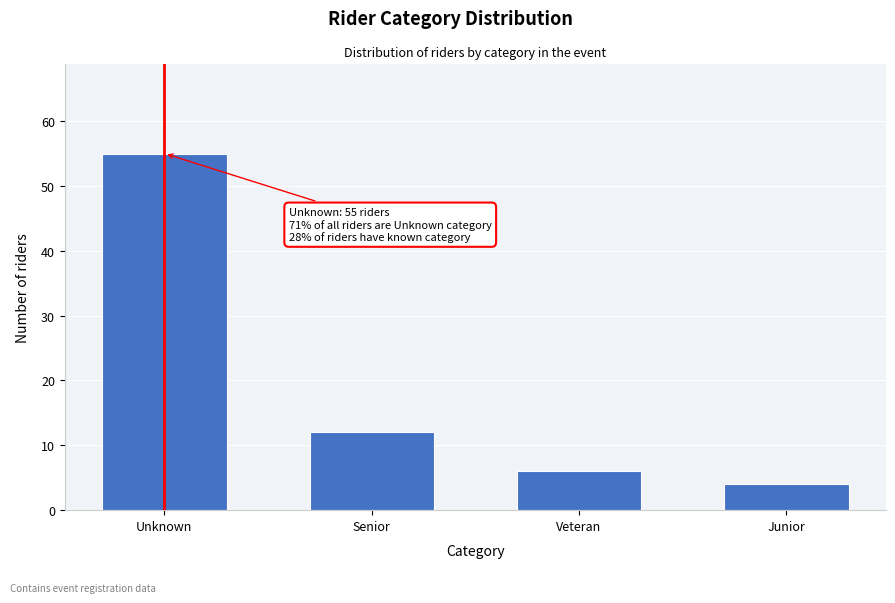

Reading right to left, list all the values displayed in this chart.

Junior=4	Veteran=6	Senior=12	Unknown=55